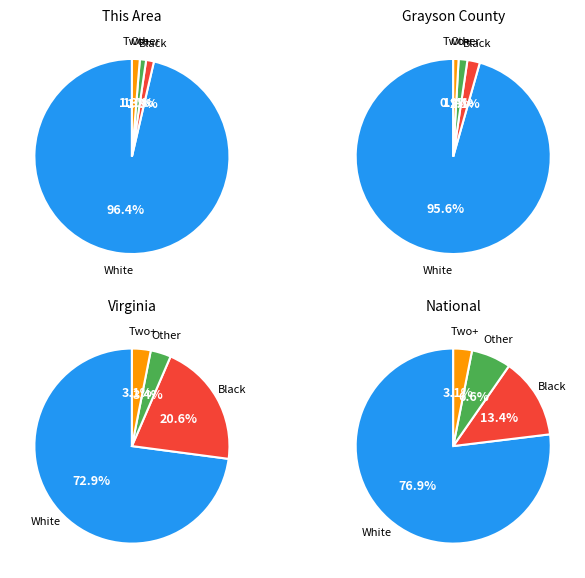

Rank the series by their maximum value, from highest to lowest.

White alone, Black or African American alone, Some Other Race alone, Two or More Races